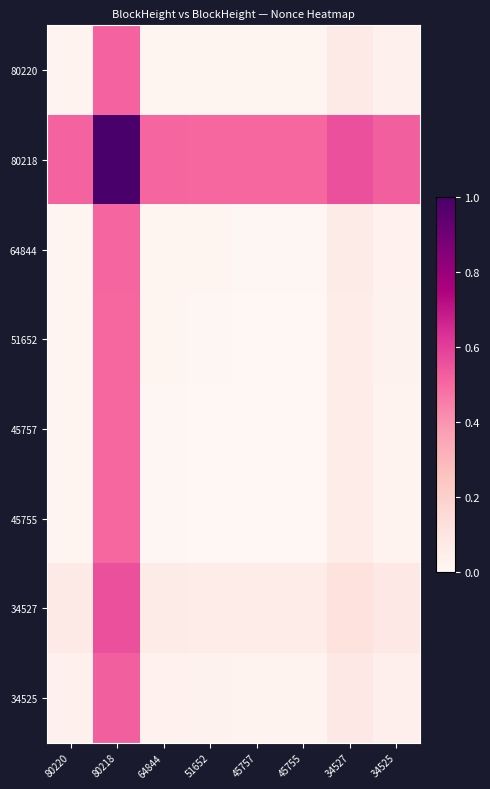

Reading left to right, what are all the values shown in this chart?

80220: 80220=0.0	80218=0.5	64844=0.0	51652=0.0	45757=0.0	45755=0.0	34527=0.1	34525=0.0
80218: 80220=0.5	80218=1.0	64844=0.5	51652=0.5	45757=0.5	45755=0.5	34527=0.6	34525=0.5
64844: 80220=0.0	80218=0.5	64844=0.0	51652=0.0	45757=0.0	45755=0.0	34527=0.1	34525=0.0
51652: 80220=0.0	80218=0.5	64844=0.0	51652=0.0	45757=0.0	45755=0.0	34527=0.1	34525=0.0
45757: 80220=0.0	80218=0.5	64844=0.0	51652=0.0	45757=0.0	45755=0.0	34527=0.1	34525=0.0
45755: 80220=0.0	80218=0.5	64844=0.0	51652=0.0	45757=0.0	45755=0.0	34527=0.1	34525=0.0
34527: 80220=0.1	80218=0.6	64844=0.1	51652=0.1	45757=0.1	45755=0.1	34527=0.1	34525=0.1
34525: 80220=0.0	80218=0.5	64844=0.0	51652=0.0	45757=0.0	45755=0.0	34527=0.1	34525=0.0